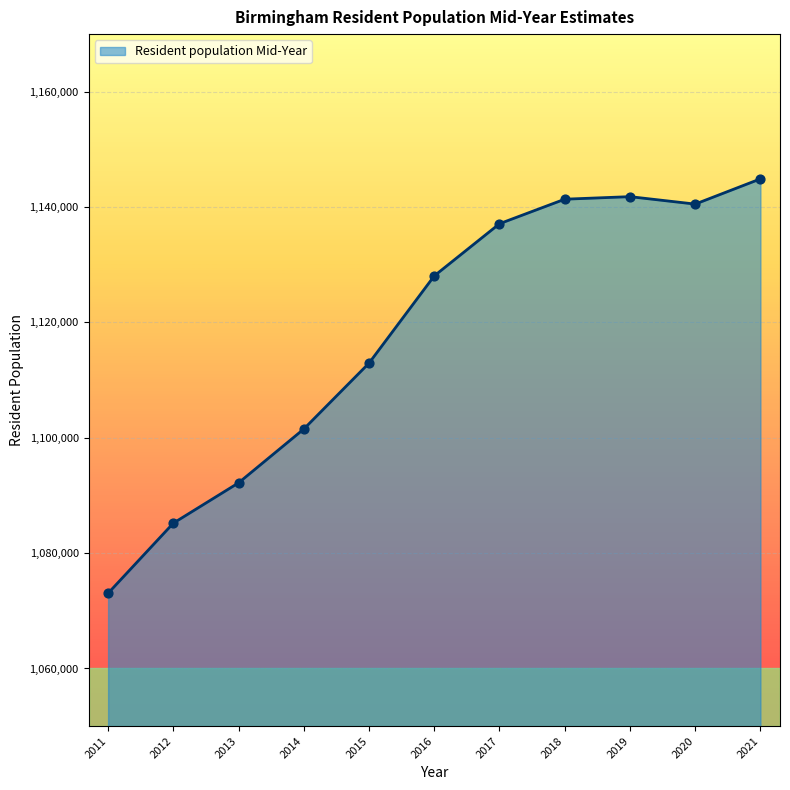

Approximately how many times larger is the value at 2021 compared to 2016?

1.0